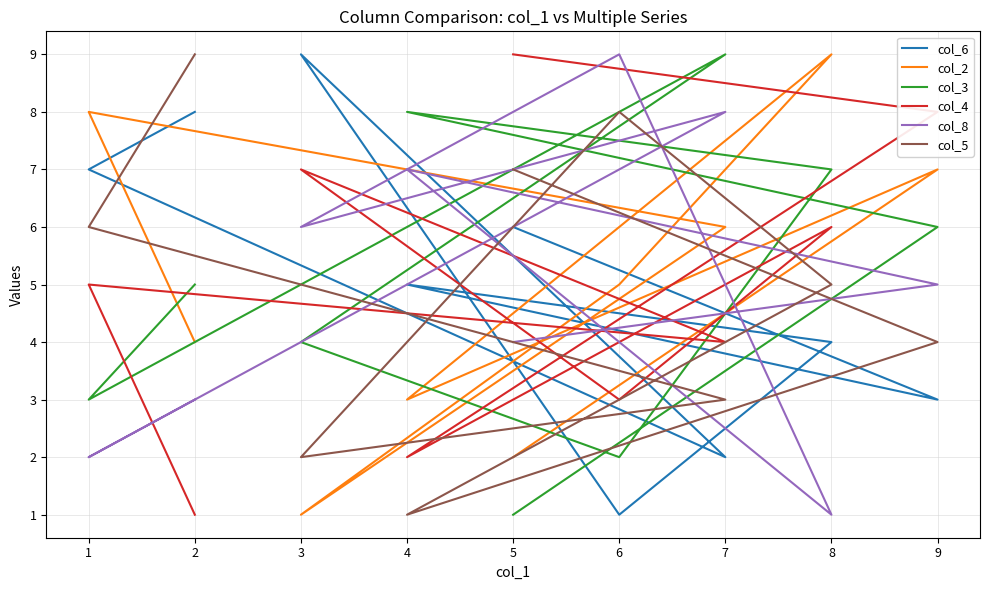

What are all the series names shown in the legend?

col_6, col_2, col_3, col_4, col_8, col_5